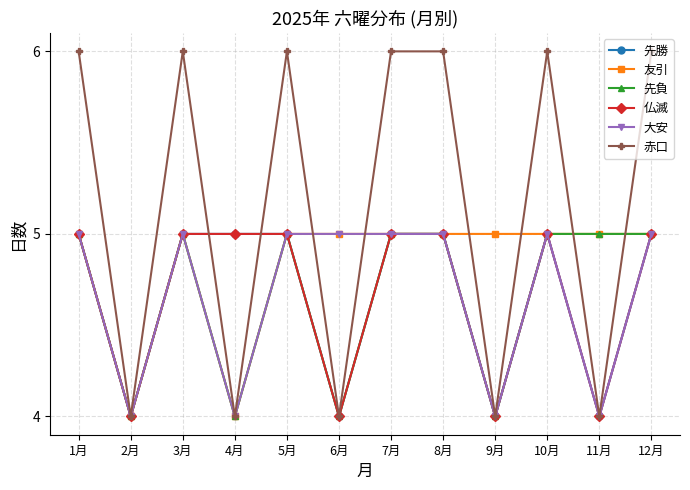

What is the value of the 先勝 point at the 12th from the left?

5